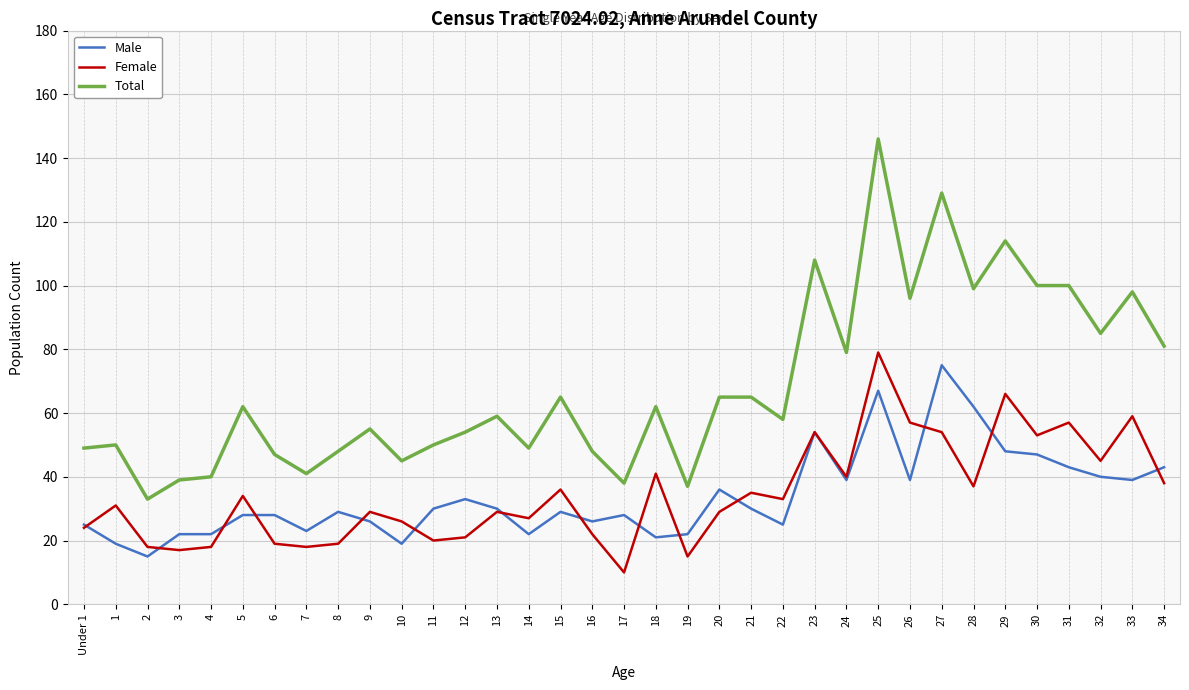

Which series has the largest range (max minus min)?

Total